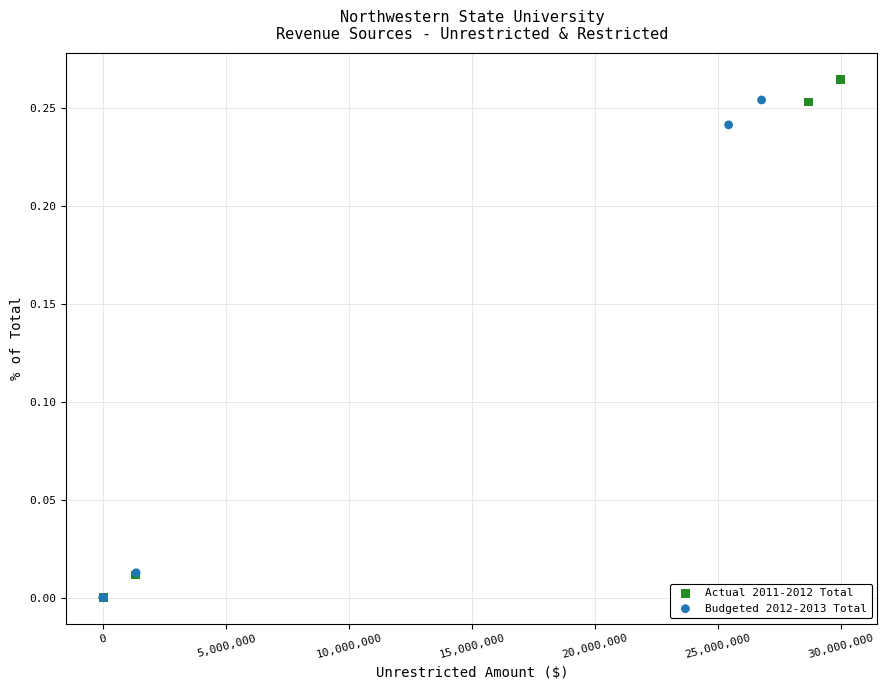

Which series has the widest spread of Y values?

Actual 2011-2012 Total